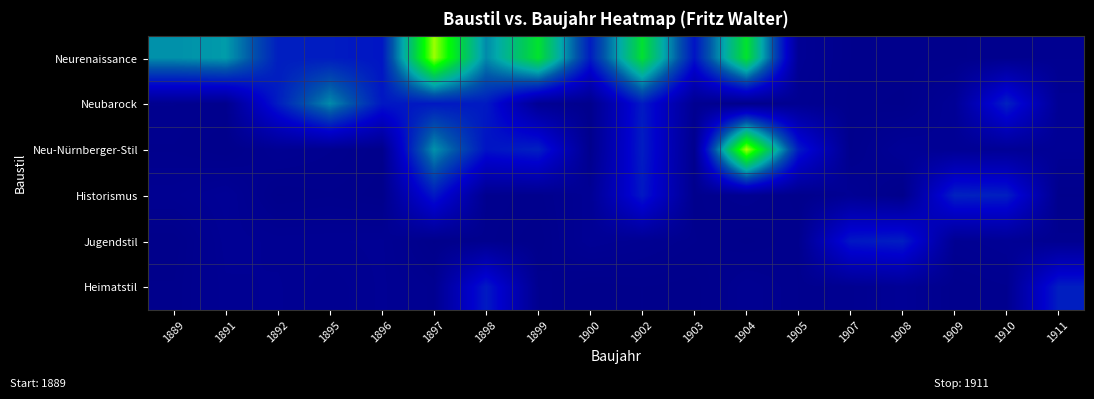

Which has a higher value, 1911 or 1907?

1911